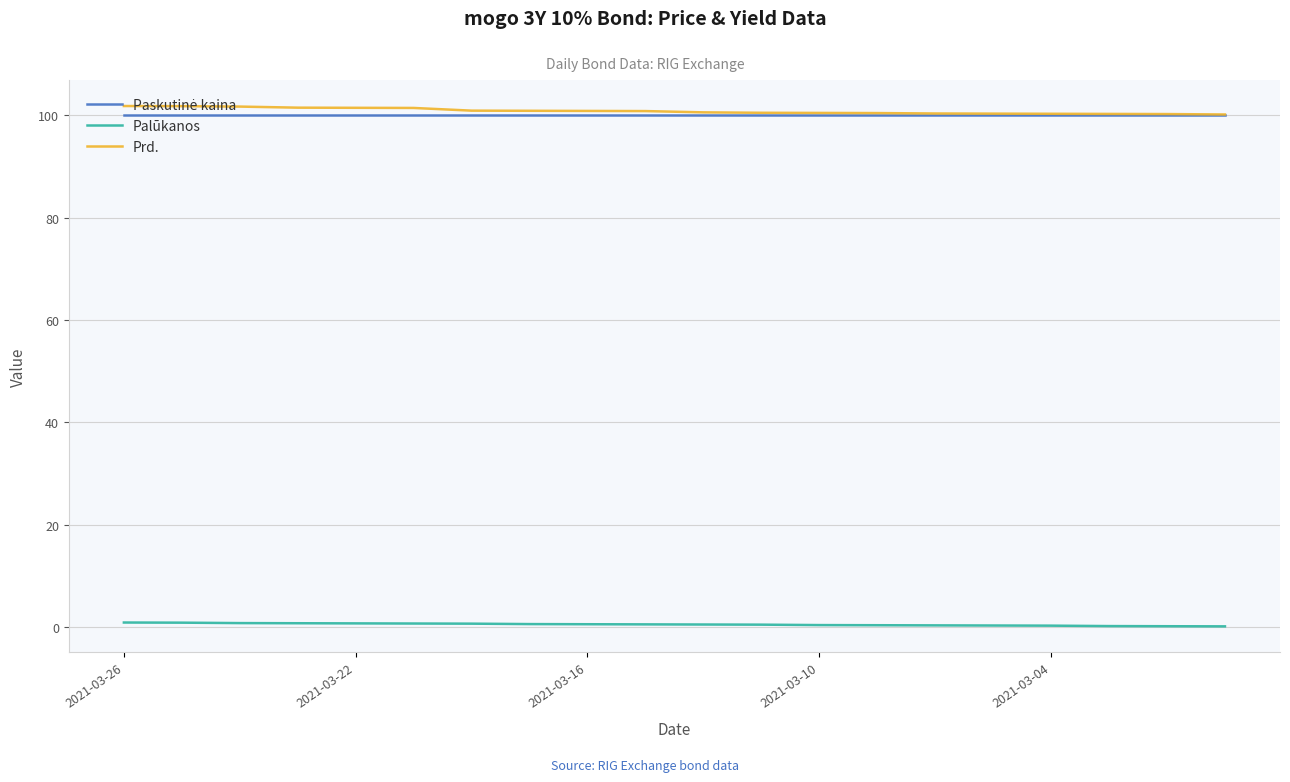

True or false: Palūkanos and Prd. cross at least once.

False